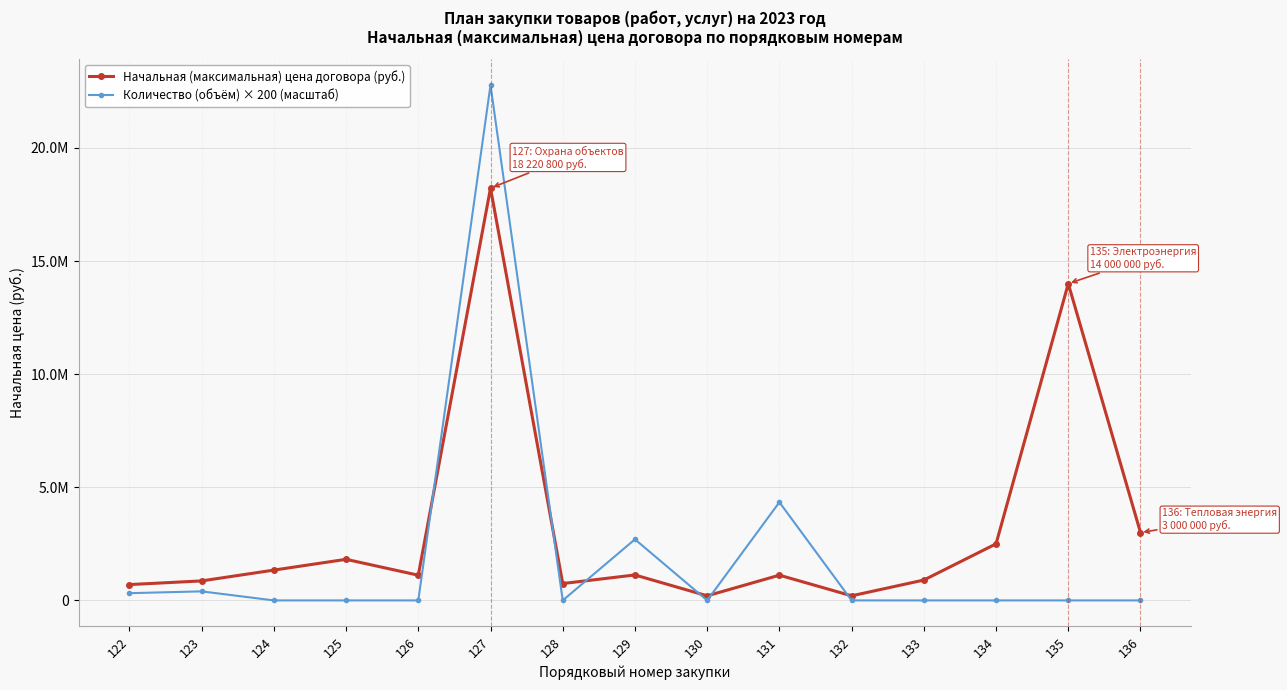

At how many categories does at least one series exceed 12908553?

2